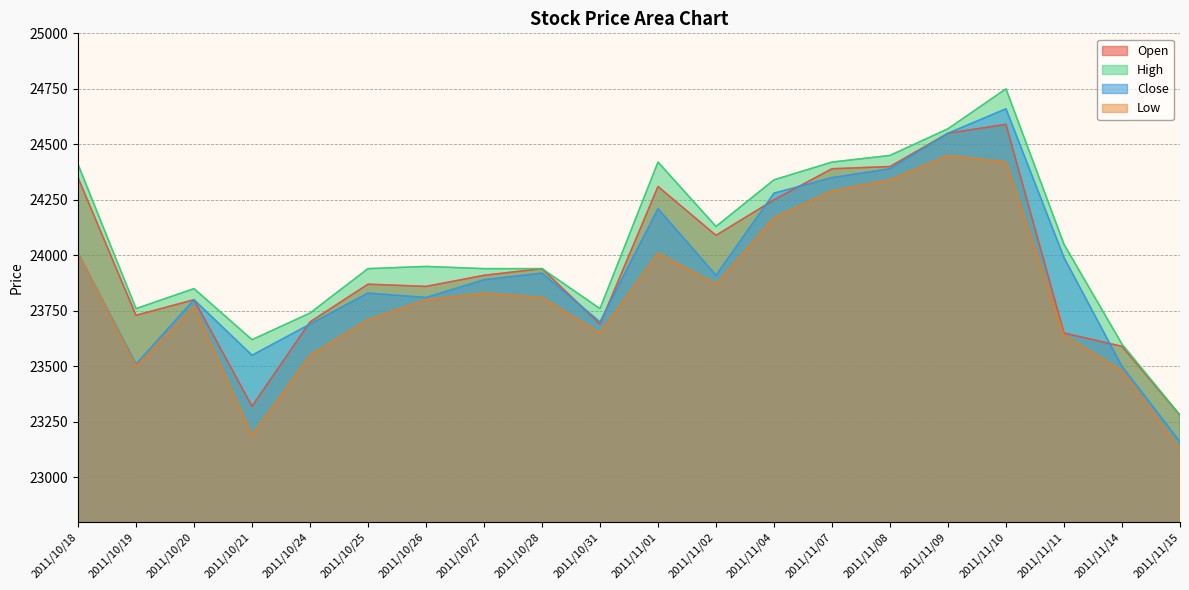

At which label does Low first exceed 23810?

2011/10/18